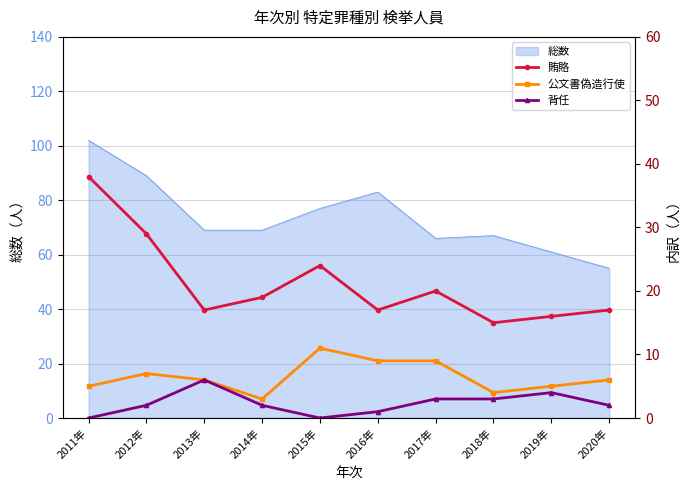

At which label does 公文書偽造行使 first exceed 6?

2012年